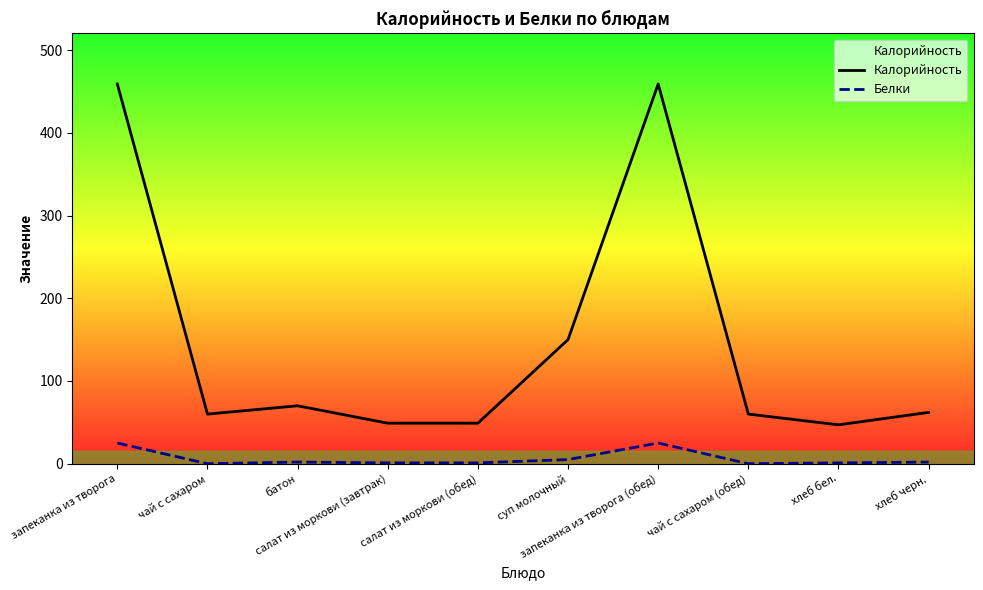

How many values in Белки are above zero?

8